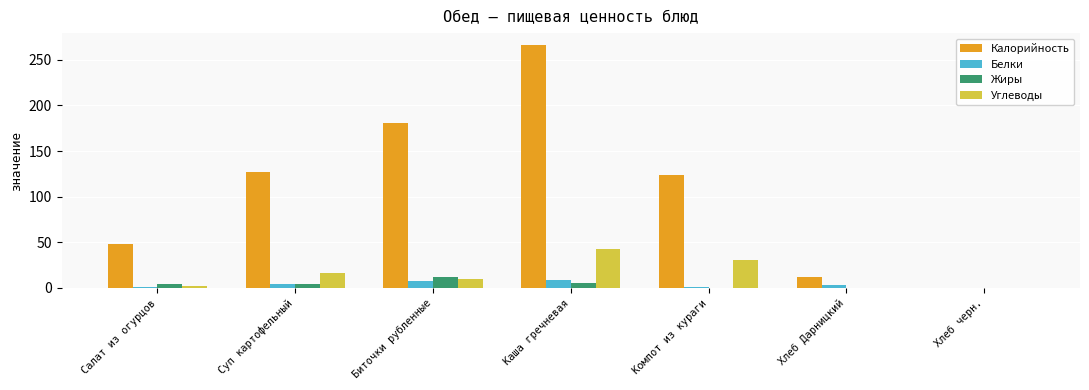

What is the sum of the Углеводы values at Суп картофельный and Салат из огурцов?

18